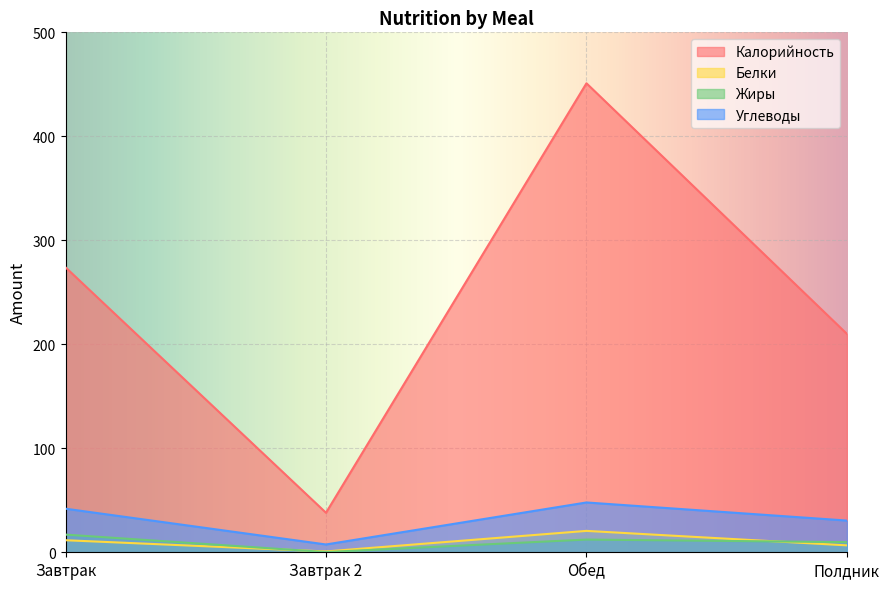

Which series has the largest total across all categories?

Калорийность